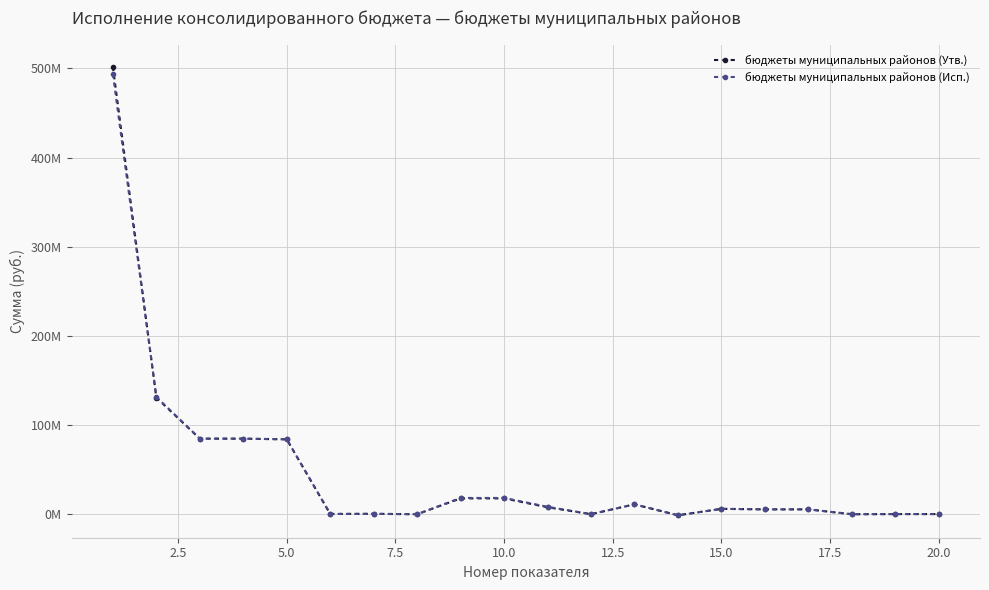

At how many categories does at least one series exceed 189686435?

1